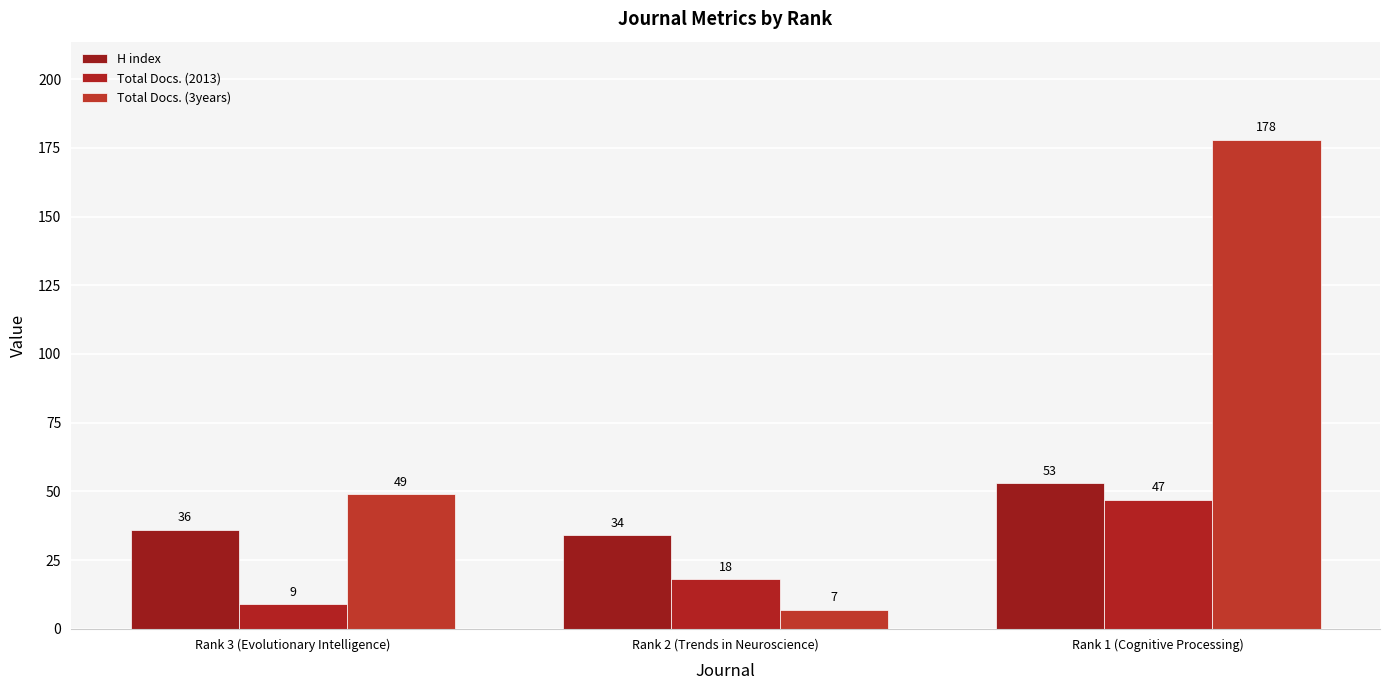

Rank the series by their maximum value, from lowest to highest.

Total Docs. (2013), H index, Total Docs. (3years)